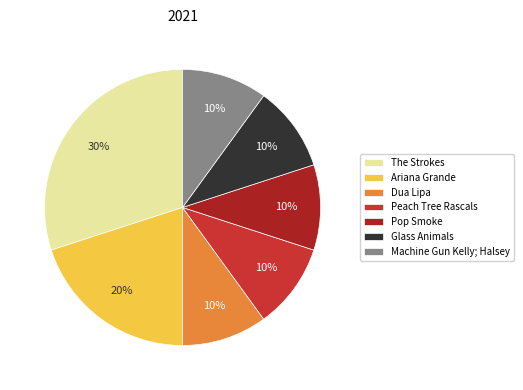

To the nearest percent, what is the difference between the Dua Lipa and Ariana Grande slice percentages?

10%